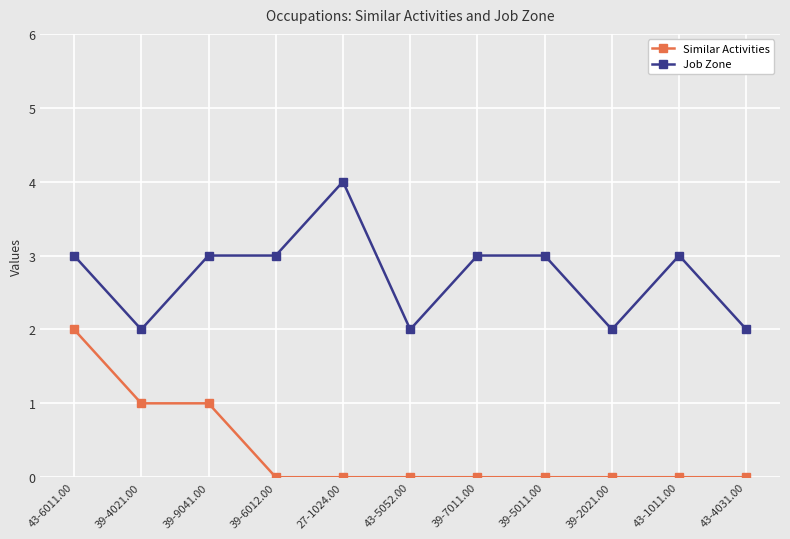

What is the maximum value shown in the chart?

4